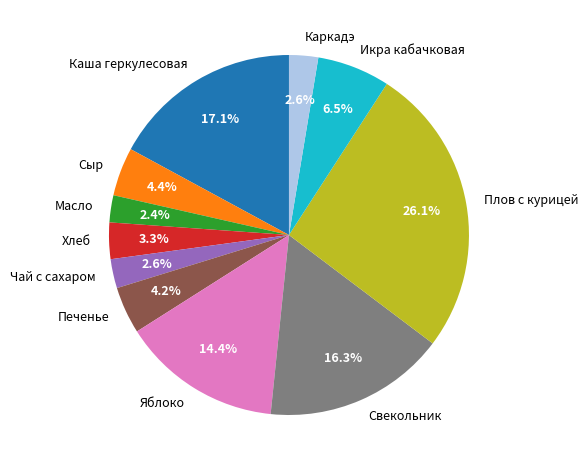

Does Печенье account for over 50% of the chart?

No